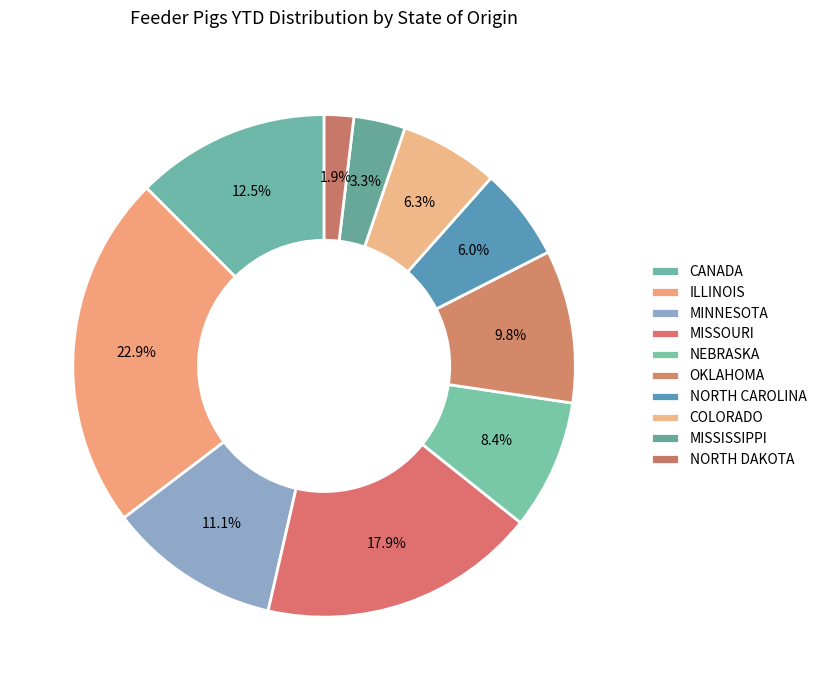

The MINNESOTA slice represents 26% of the pie. True or false?

False